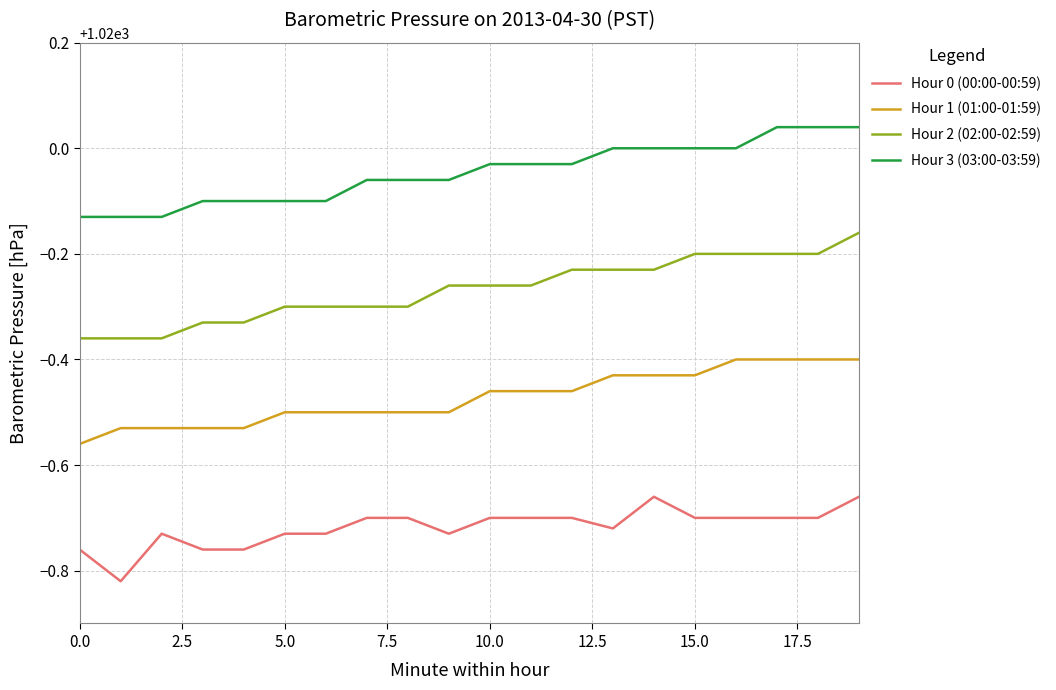

True or false: Hour 2 (02:00-02:59) and Hour 0 (00:00-00:59) cross at least once.

False